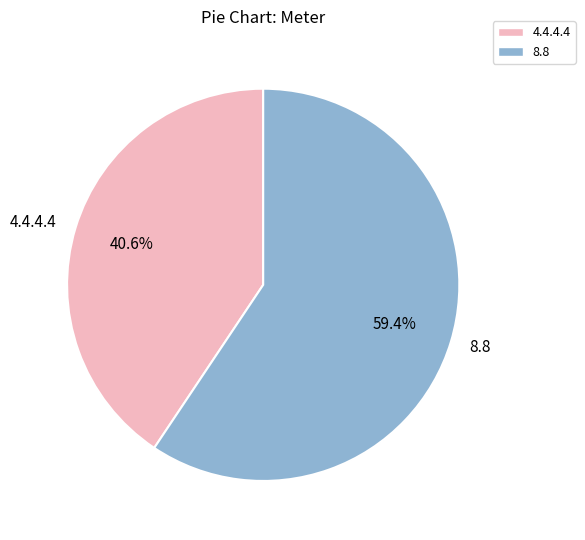

What is the majority slice?

8.8